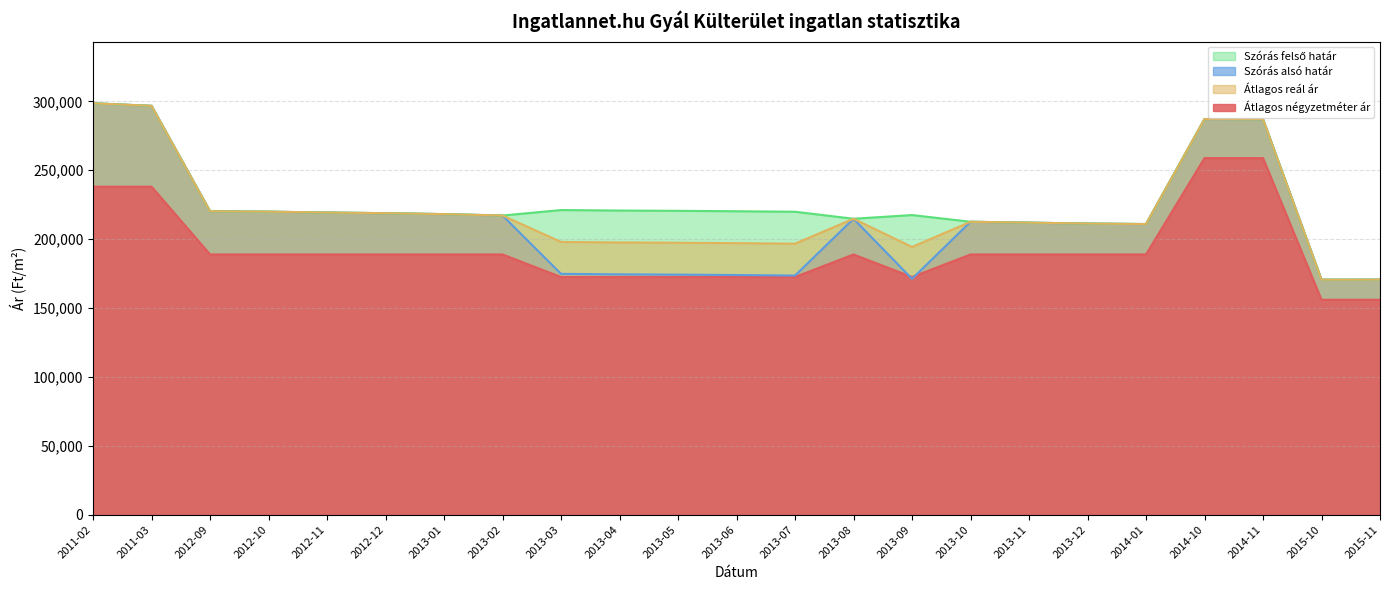

Reading left to right, what are all the values shown in this chart?

Átlagos négyzetméter ár: 238095	238095	188888	188888	188888	188888	188888	188888	172514	172514	172514	172514	172514	188888	172514	188888	188888	188888	188888	258839	258839	155970	155970
Szórás alsó határ: 298631	296780	220245	219955	219320	218861	218175	217155	174815	174456	174251	173946	173590	214811	171186	212625	211978	211335	210961	287202	287058	170580	170622
Szórás felső határ: 298631	296780	220245	219955	219320	218861	218175	217155	221127	220768	220563	220258	219902	214811	217498	212625	211978	211335	210961	287202	287058	170580	170622
Átlagos reál ár: 298631	296780	220245	219955	219320	218861	218175	217155	197971	197612	197407	197102	196746	214811	194342	212625	211978	211335	210961	287202	287058	170580	170622